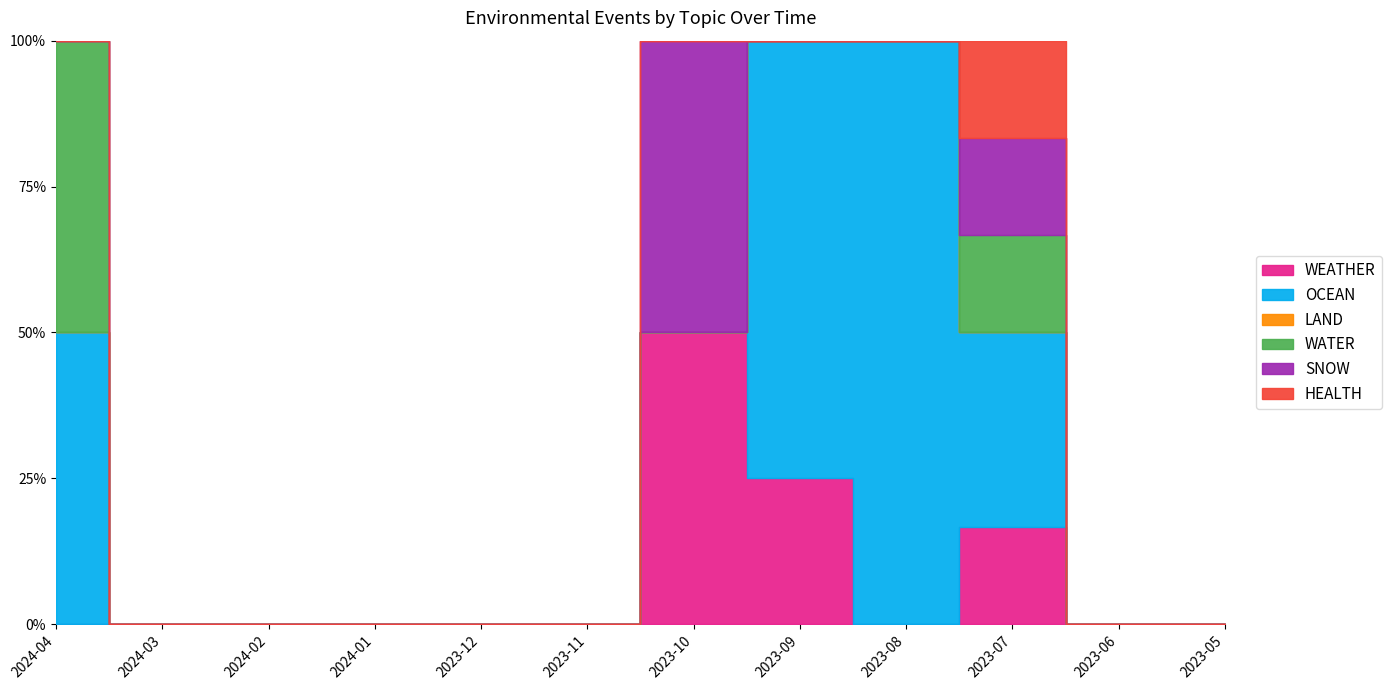

At how many categories does at least one series exceed 1?

3